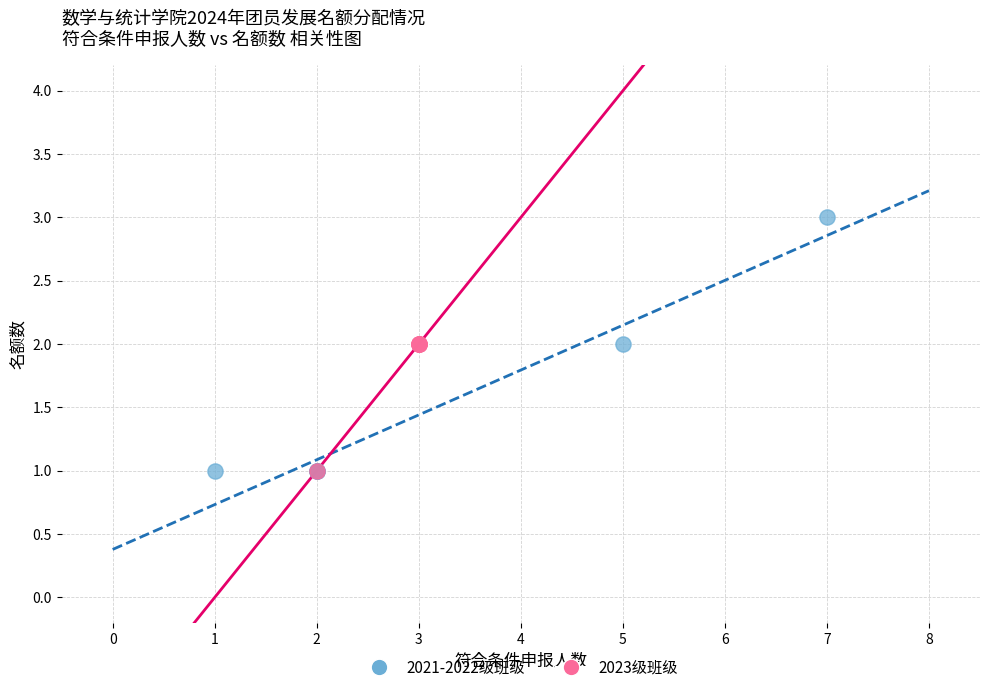

What are all the series names shown in the legend?

2021-2022级班级, 2023级班级